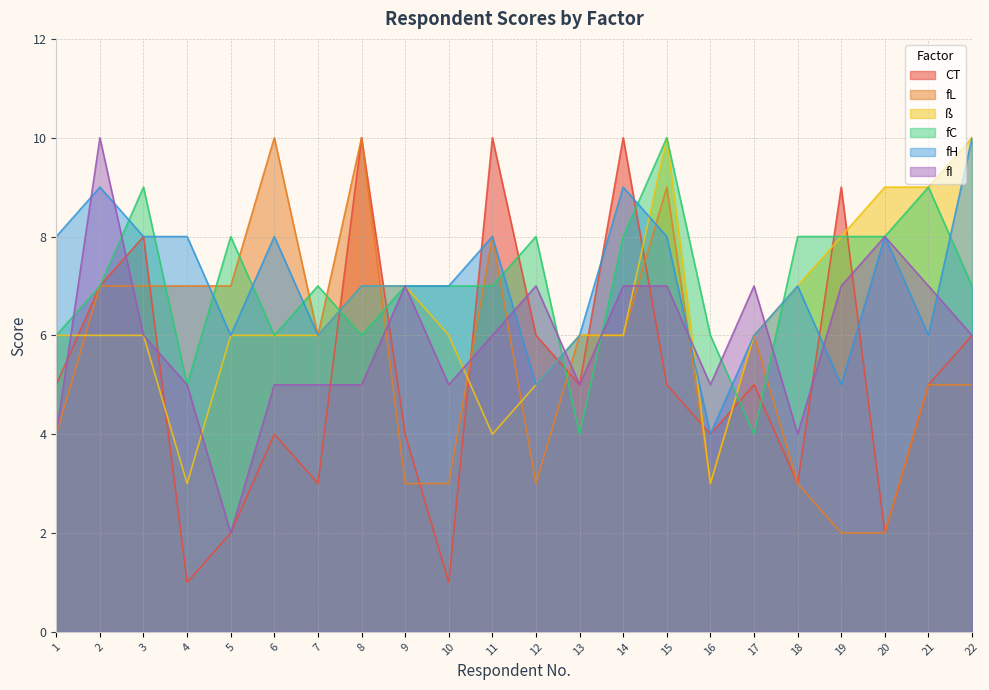

Which series ends up on top after the final intersection of fL and fC?

fC